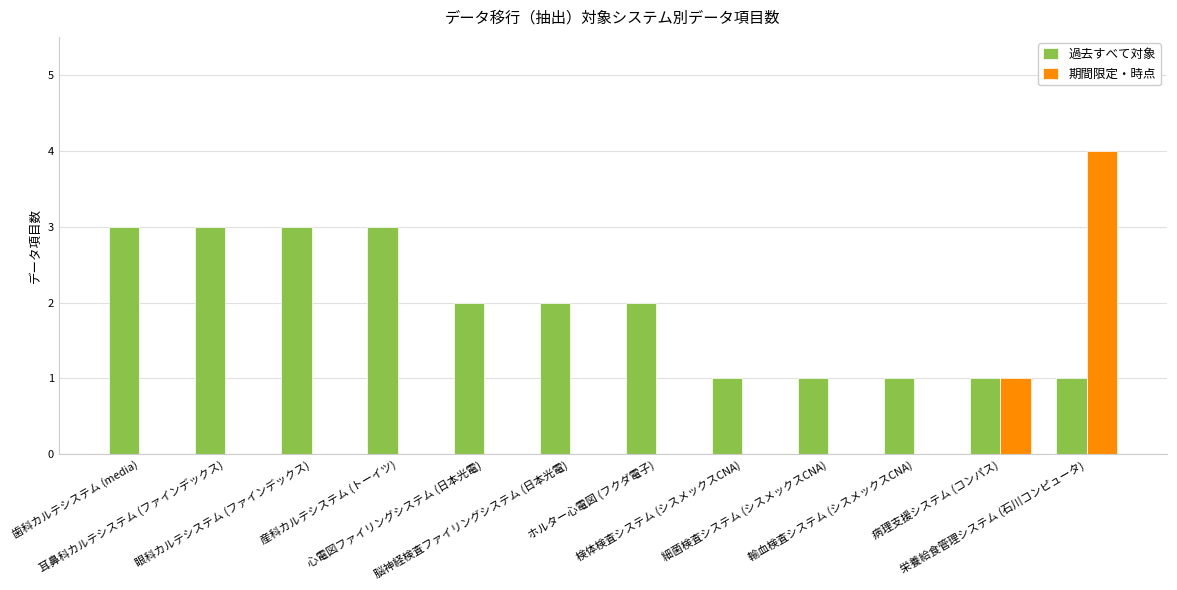

What is the greatest value displayed?

4